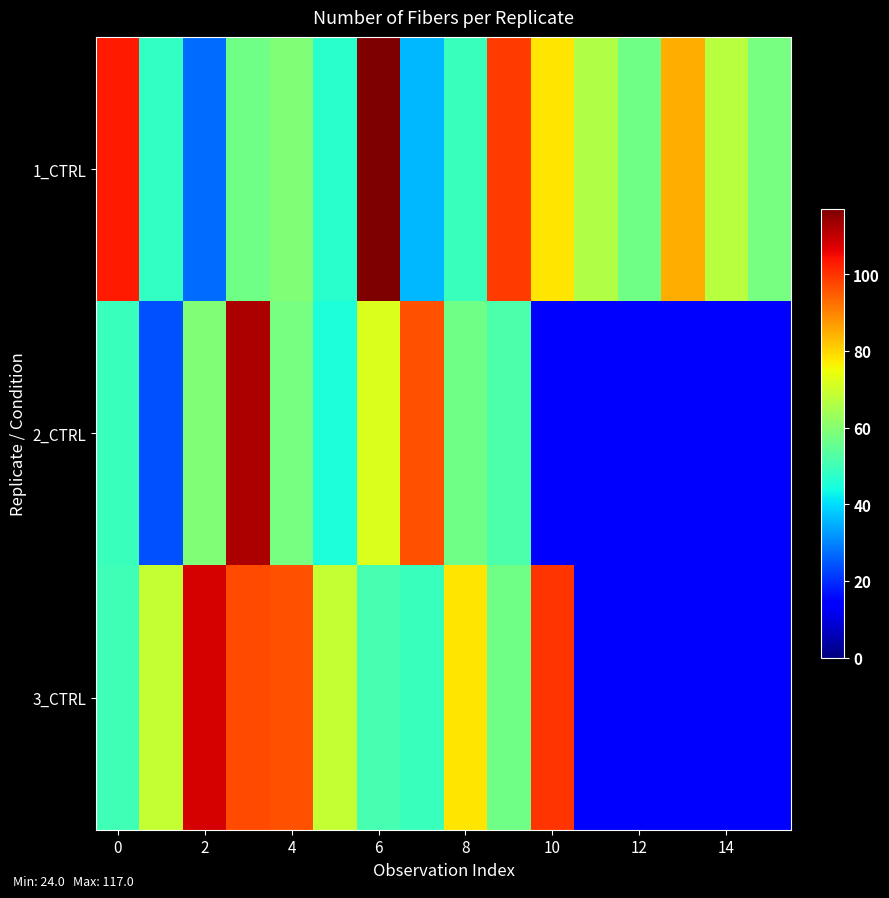

Which series has the largest range (max minus min)?

1_CTRL